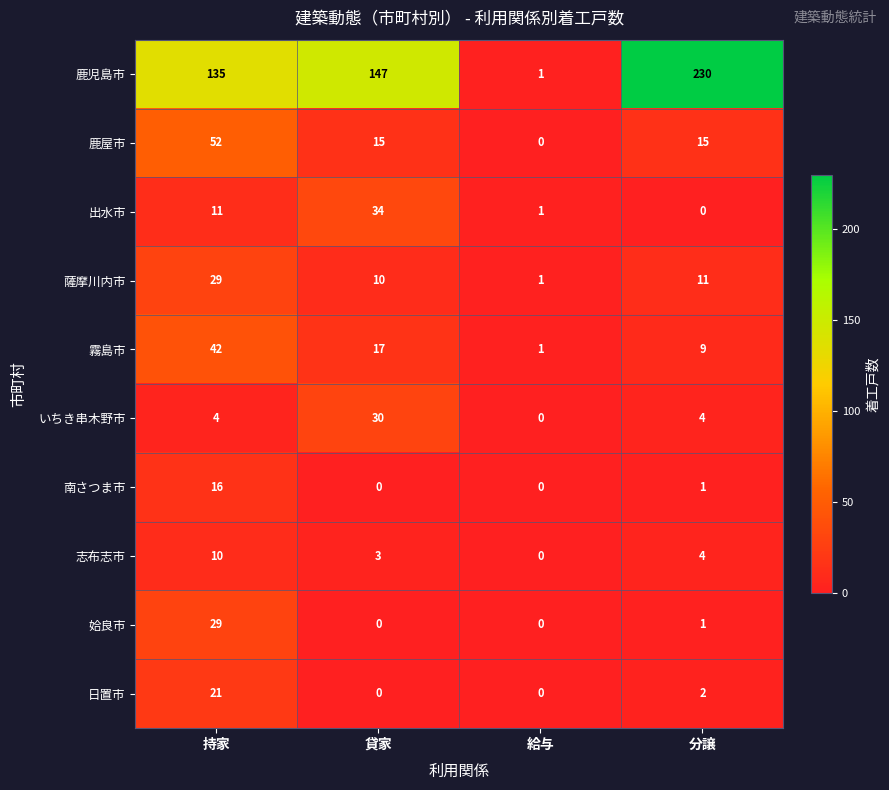

The value of いちき串木野市 at 給与 is 0. True or false?

True